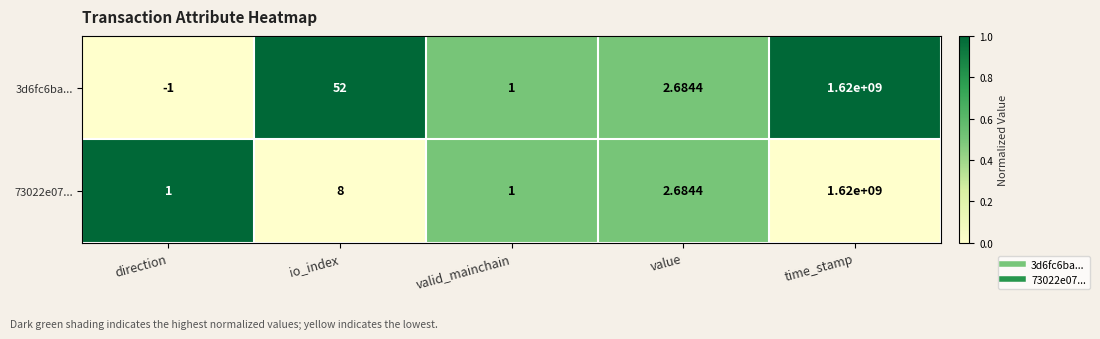

How many distinct data groups are displayed?

2